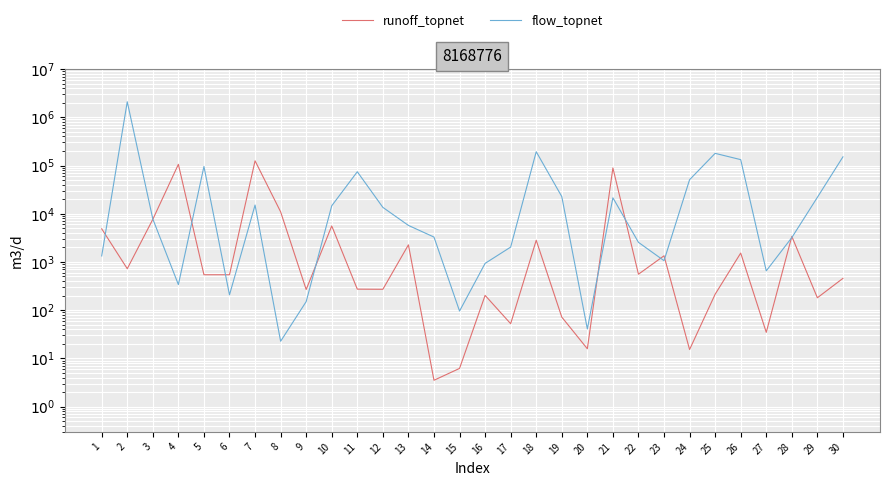

At 16, list the series in order from largest to smallest.

flow_topnet, runoff_topnet